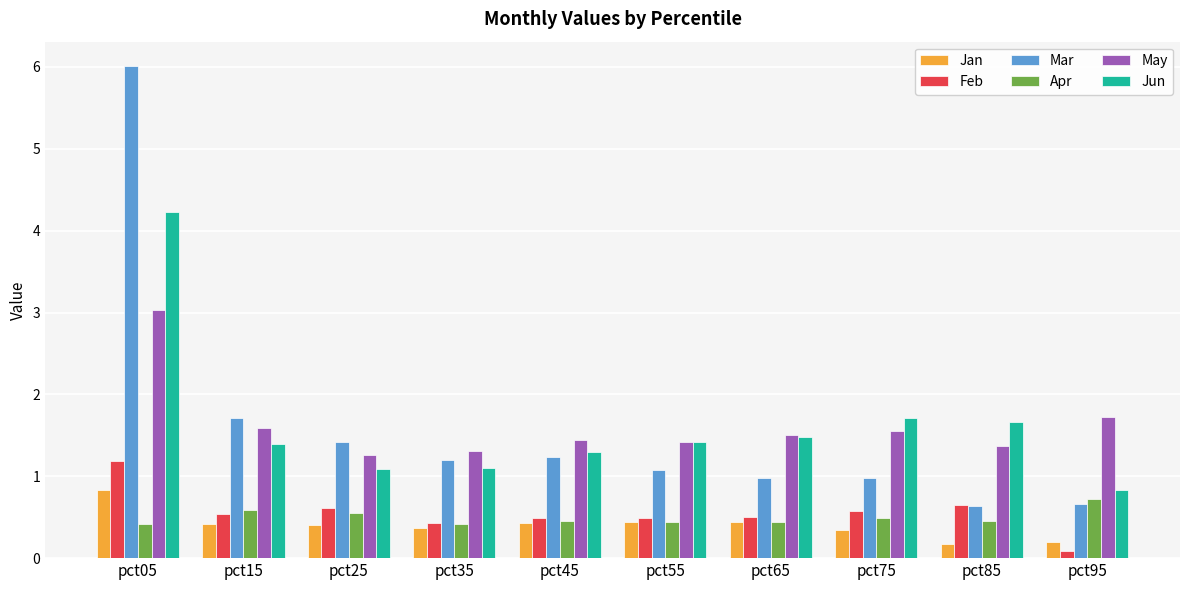

What is the value of the Apr bar at the 7th from the left?

0.4